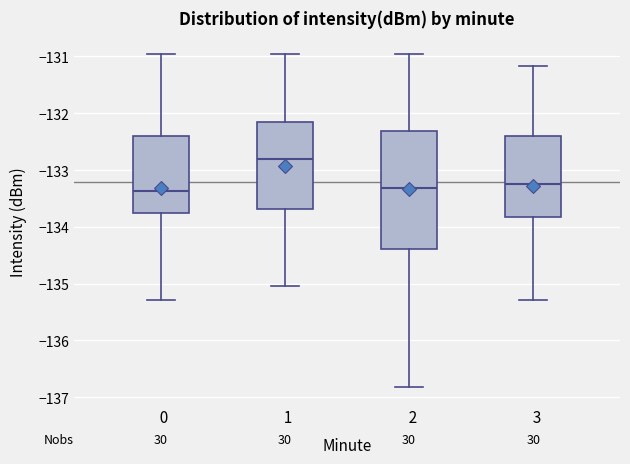

Reading left to right, transcribe this box plot: for each box, give where its median line is, the range the box spans, and where its two whiskers end, as read against the y-axis. The values are not printed on the chart, so give them approximately, as read against the axis.

0: median -133.4, box -133.8 to -132.4, whiskers -135.3 to -131.0
1: median -132.8, box -133.7 to -132.1, whiskers -135.0 to -131.0
2: median -133.3, box -134.4 to -132.3, whiskers -136.8 to -131.0
3: median -133.3, box -133.8 to -132.4, whiskers -135.3 to -131.2